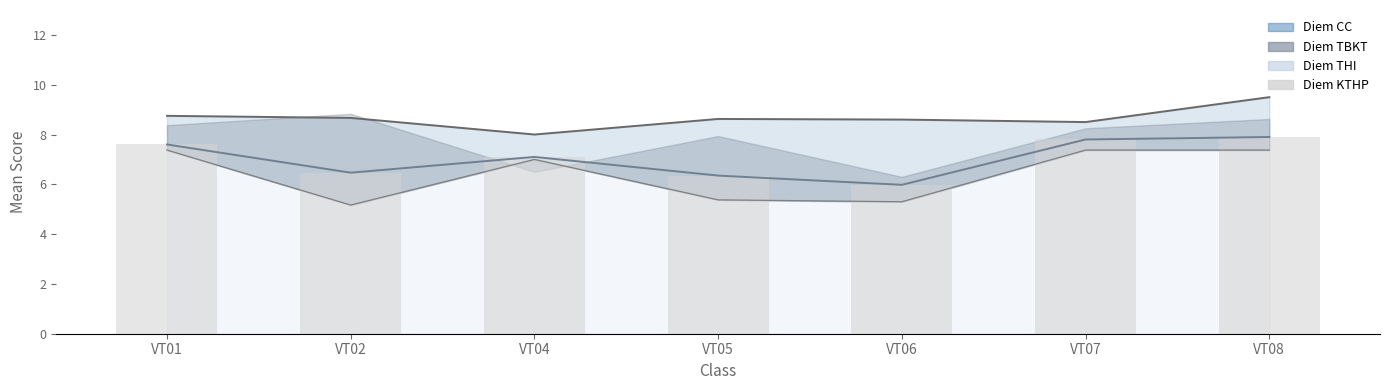

Which label corresponds to the smallest value in the chart?

VT06